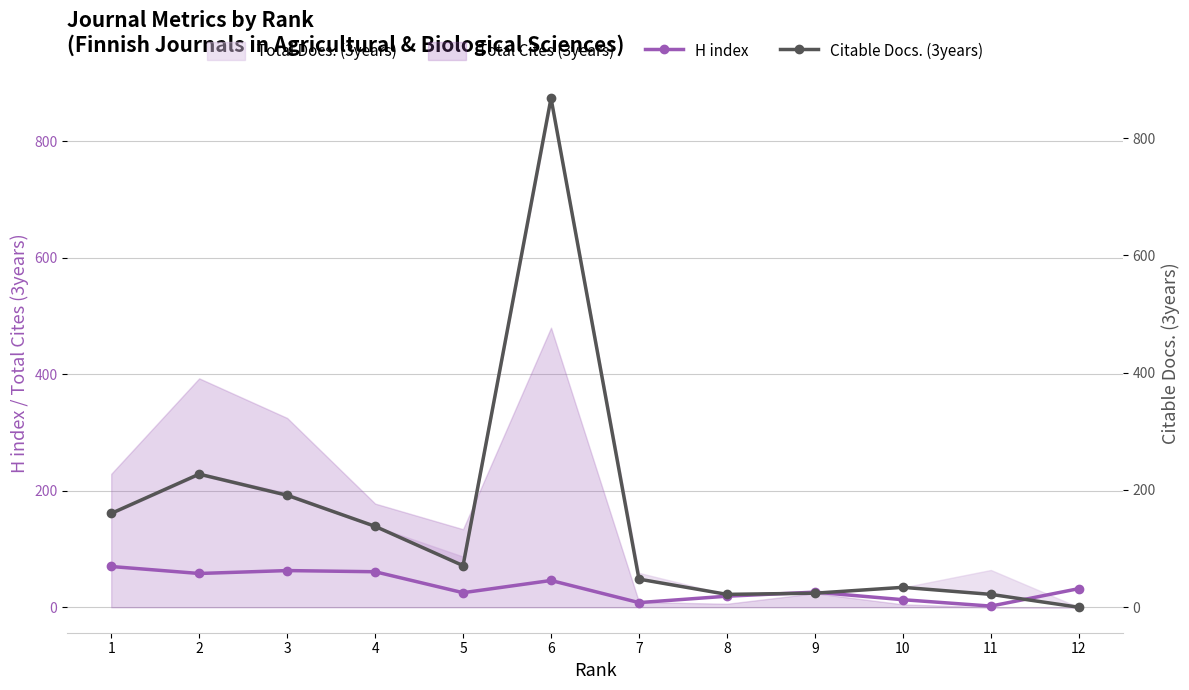

Which series has the largest range (max minus min)?

Citable Docs. (3years)